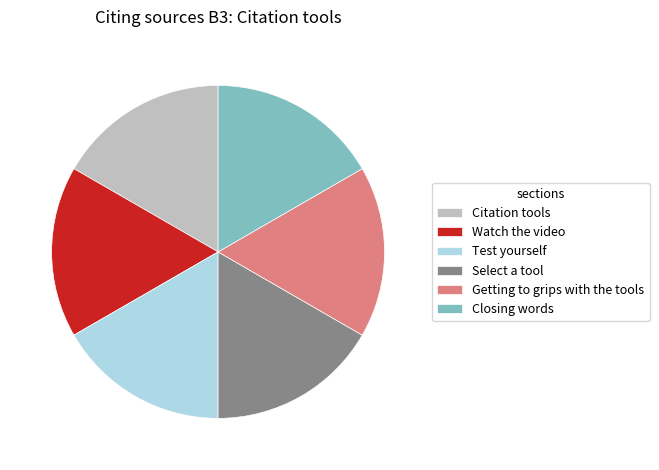

Is it true that Closing words is 17% of the pie?

True